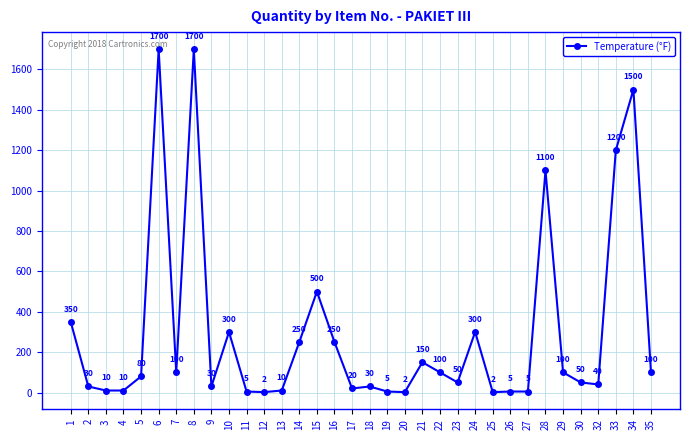

Is it true that the value at 5 is 80?

True